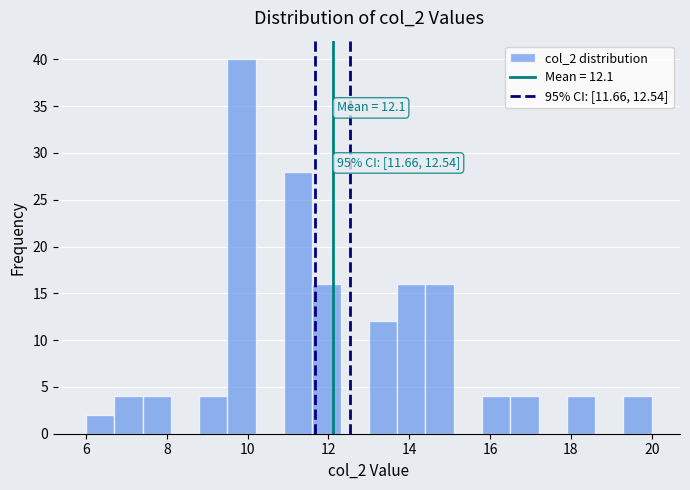

Around what value on the x-axis is the tallest bar? Give the approximate position of its centre, as read against the axis.

9.8